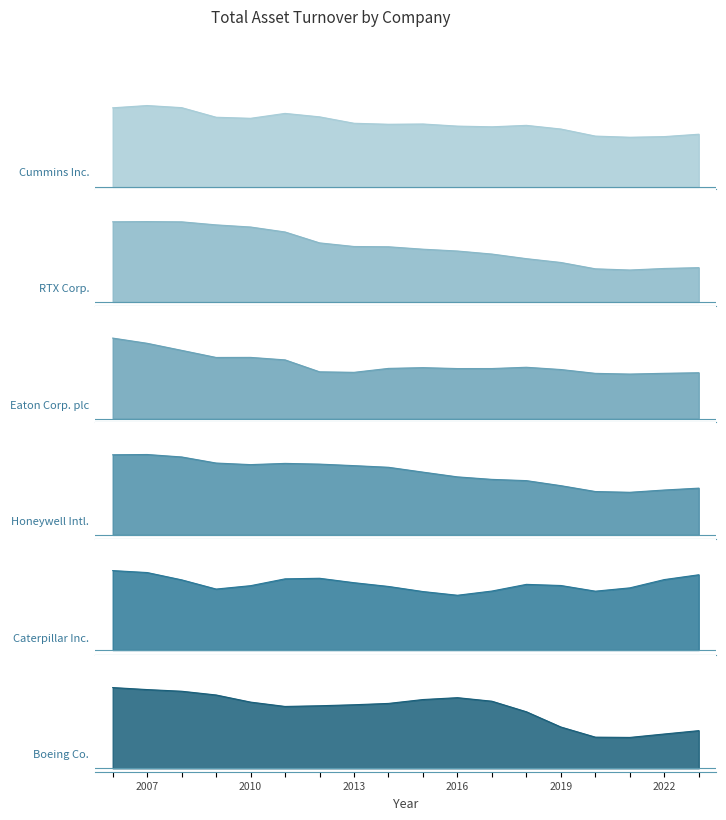

At which category does Boeing Co. reach its first local peak?

2016